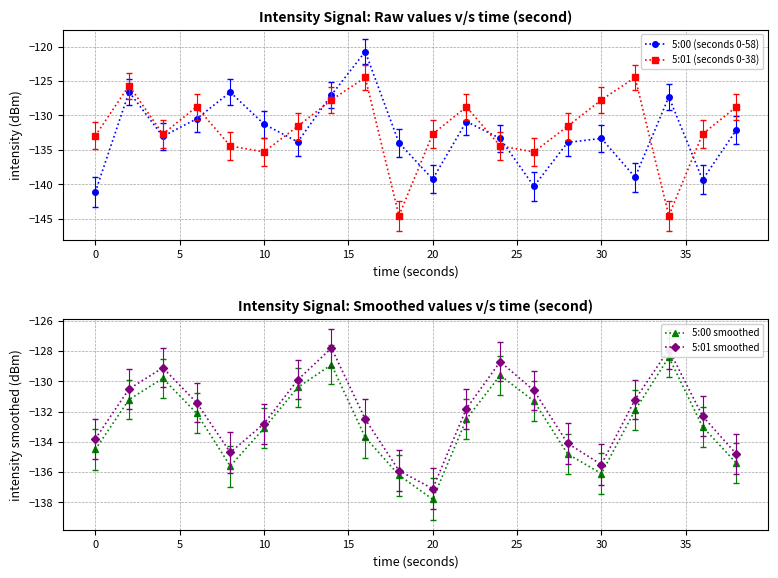

True or false: 5:00 (seconds 0-58) has more than 1 interior local peaks.

True